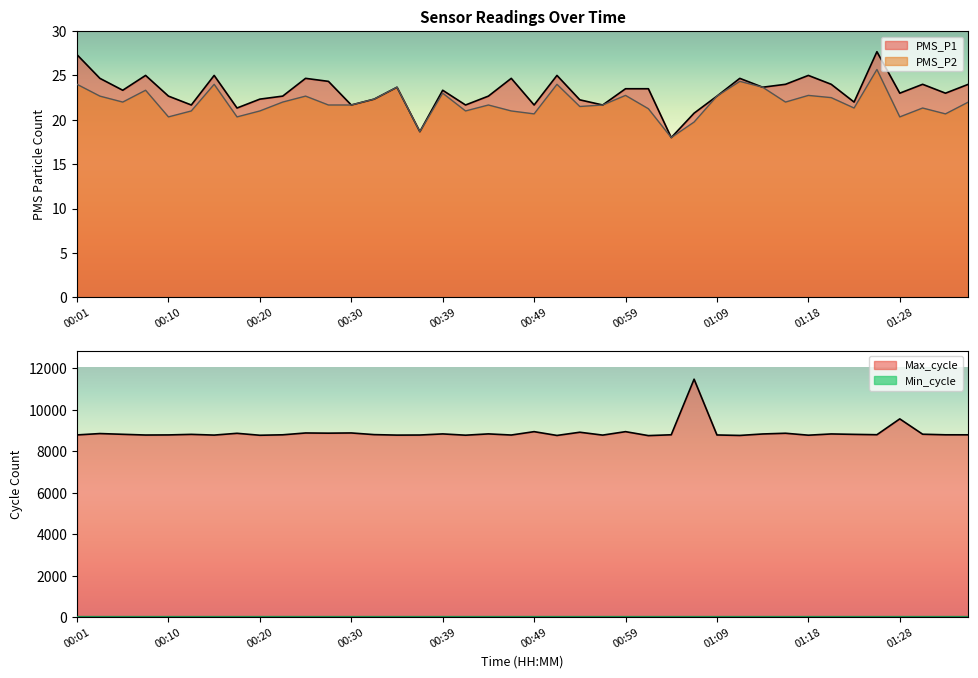

True or false: Max_cycle and Min_cycle cross at least once.

False